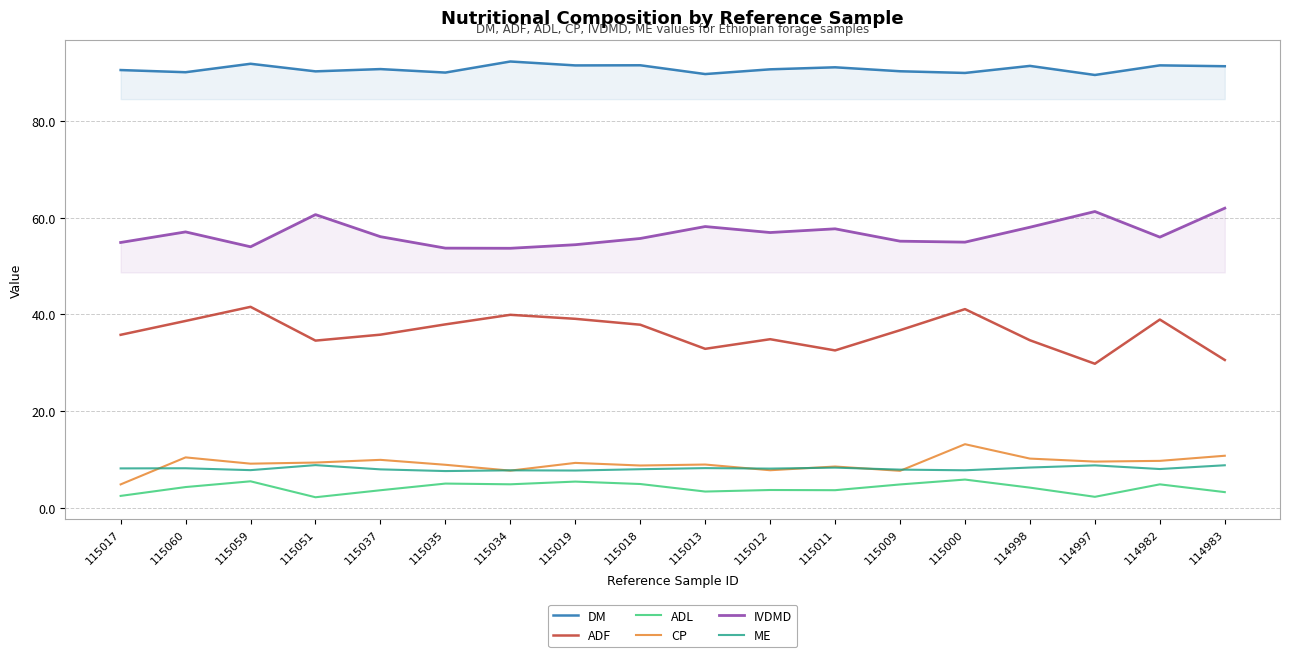

Which category has the lowest value in the ADL series?

115051